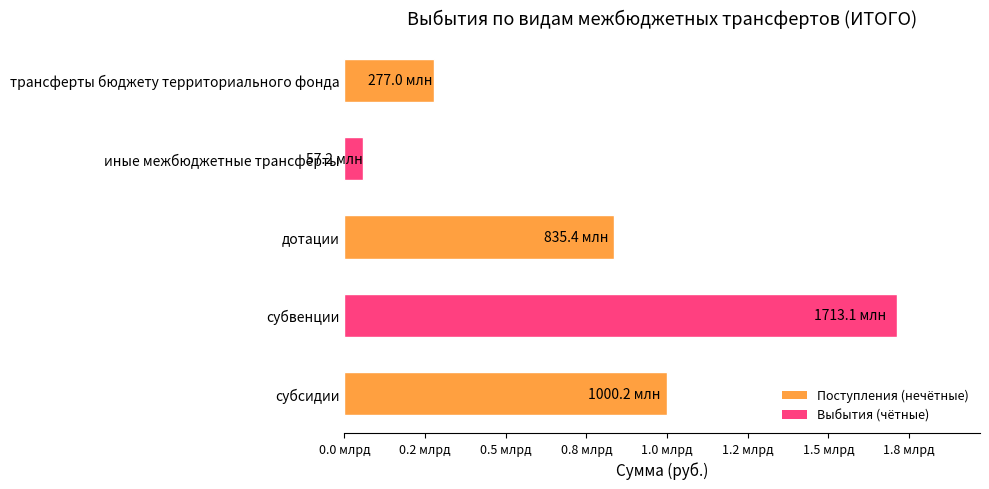

Which label corresponds to the largest value in the chart?

субвенции